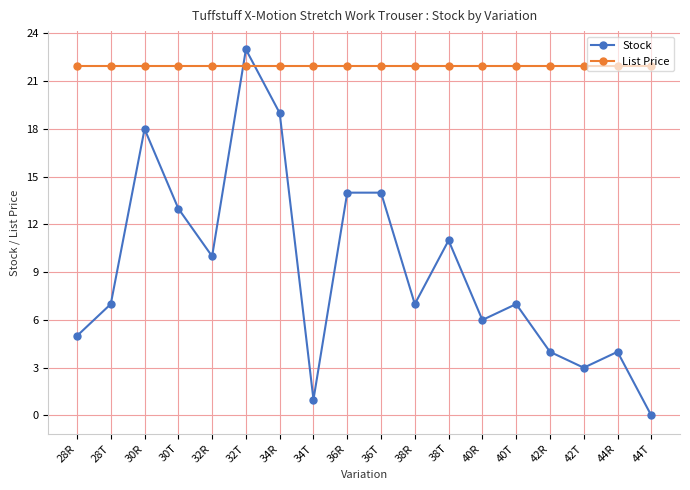

What value does the Stock series have at 38R?

7.0